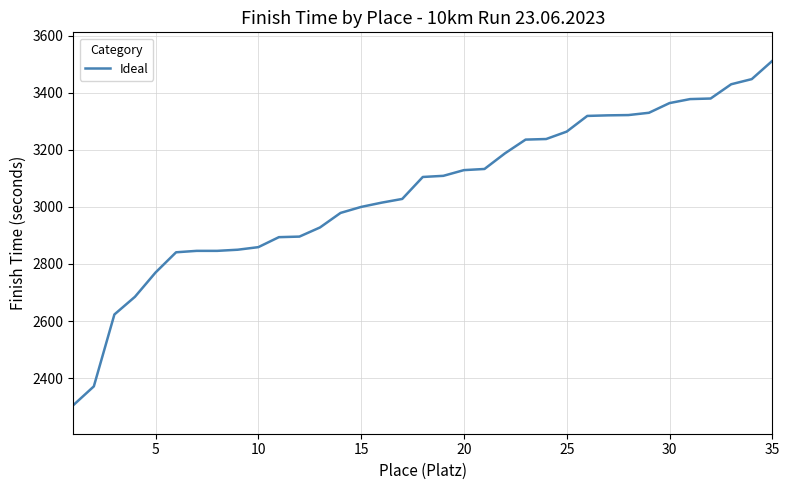

What is the difference between the maximum and minimum values?

1207